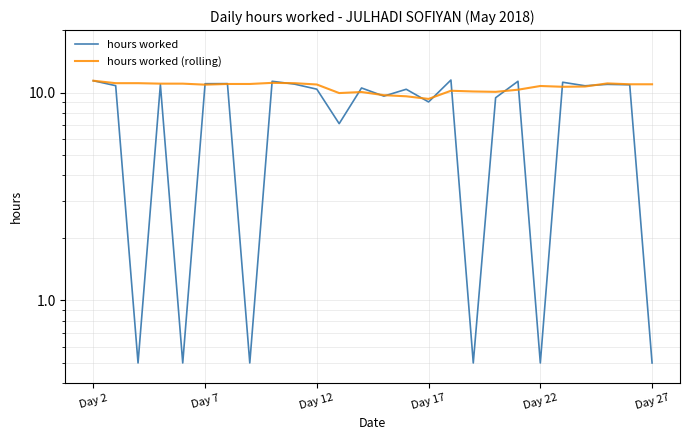

True or false: hours worked (rolling) has a value of 11.0 at Day 27.

True